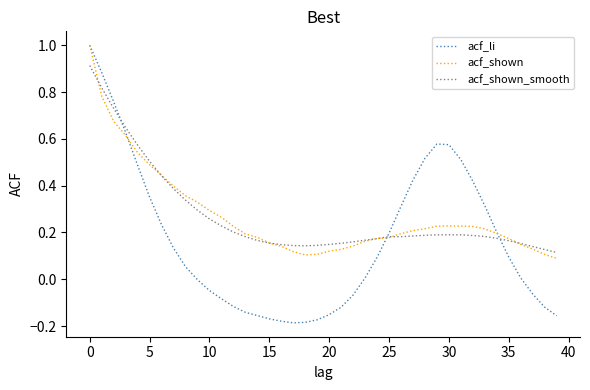

What is the maximum value shown in the chart?

1.0